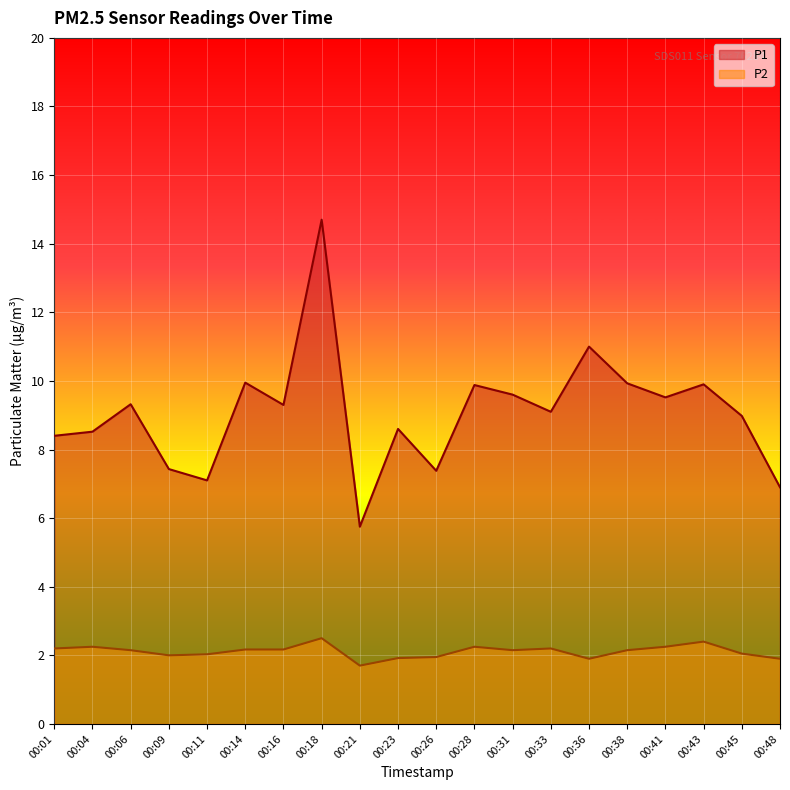

Is it true that P1 equals 16.5 at 00:16?

False